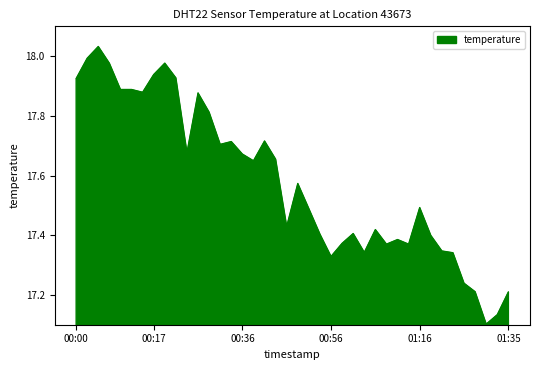

What is the difference between the maximum and minimum values?

0.9